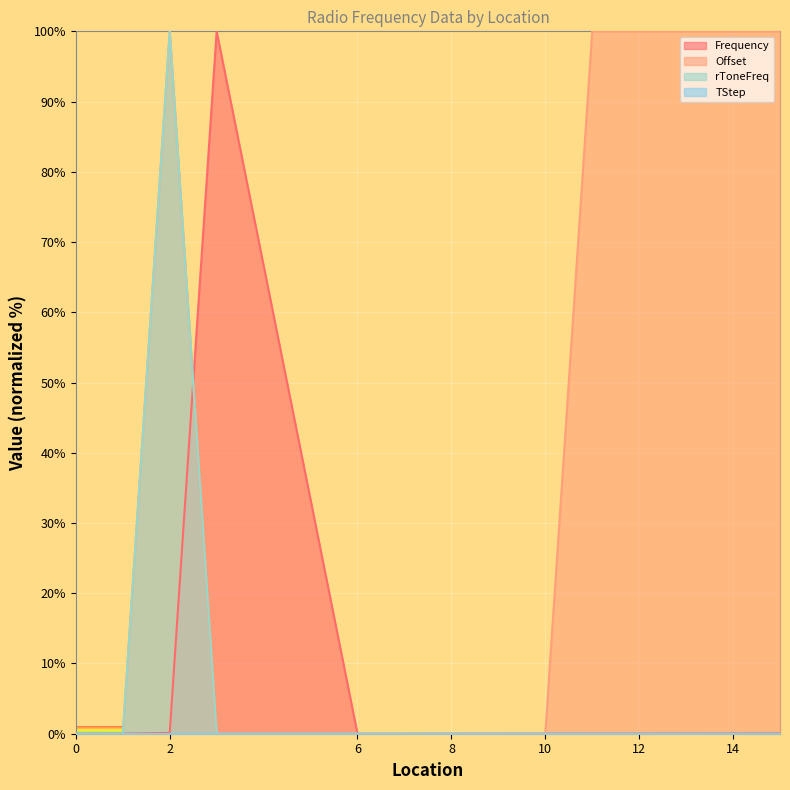

What is the difference between the maximum and minimum values in the rToneFreq series?

100.0